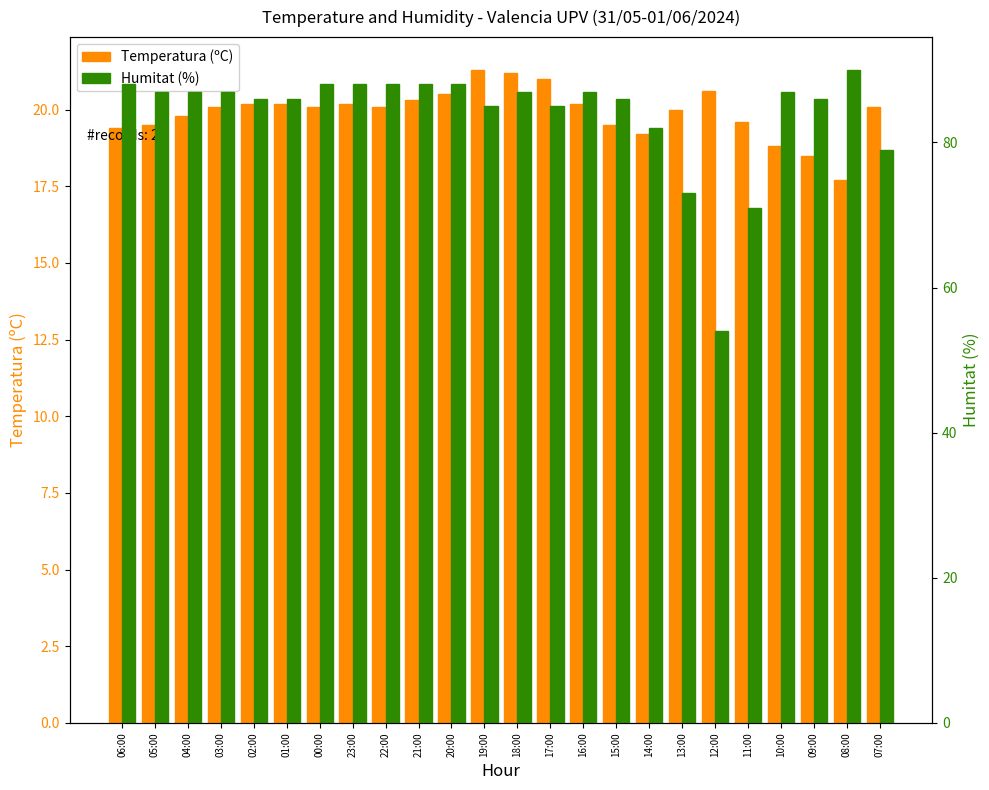

What position from the left is 11:00?

20